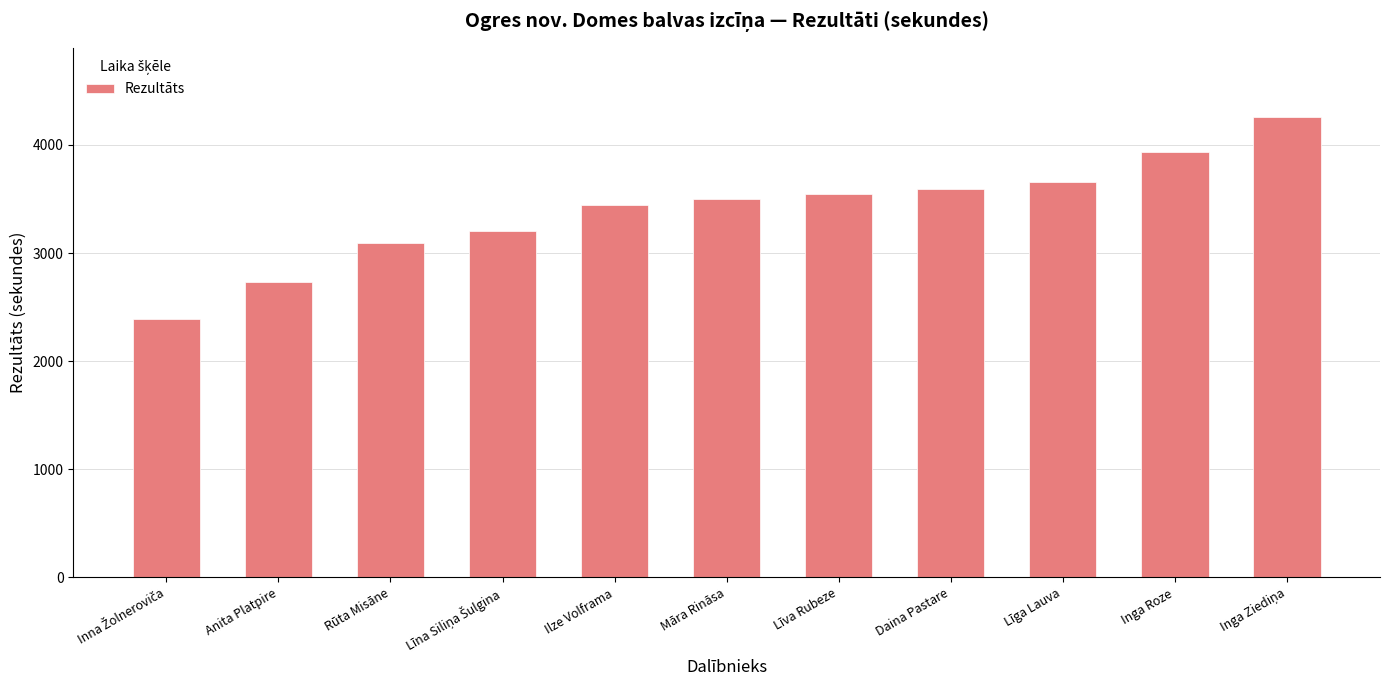

Read the value at Rūta Misāne.

3090